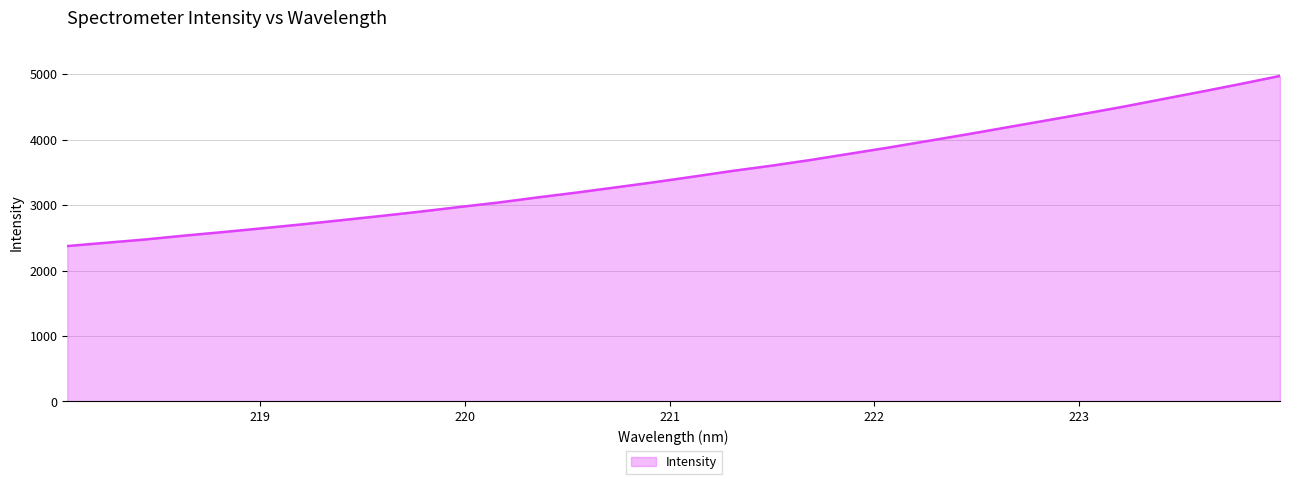

What is the difference between the maximum and minimum values?

2599.0